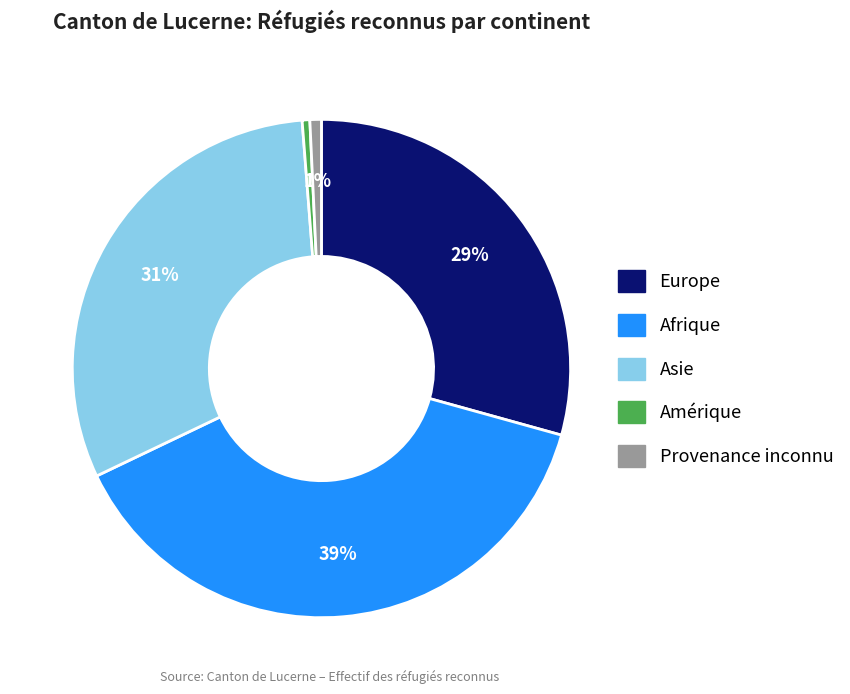

To the nearest percent, what is the average slice percentage?

20%